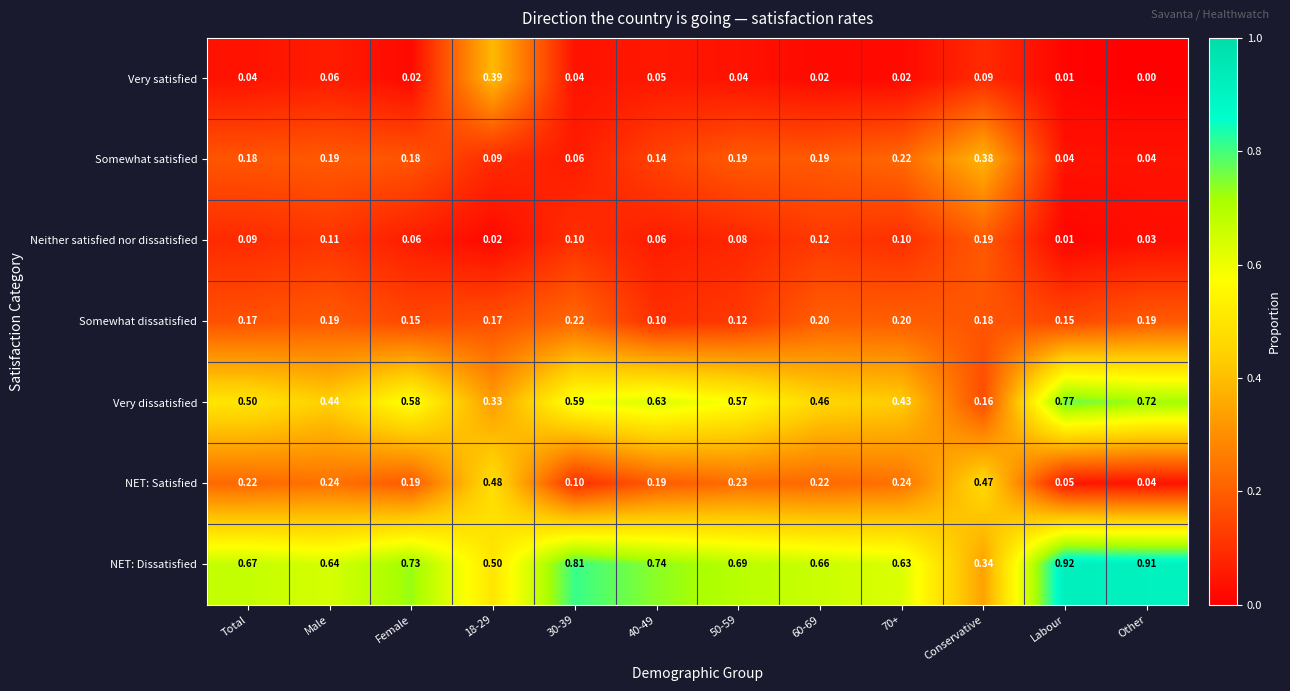

At which category does the chart reach its minimum across all series?

Other